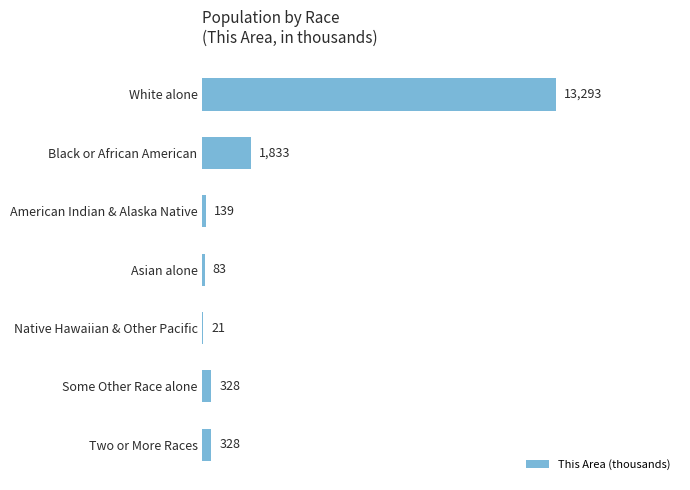

Are the bars horizontal?

Yes